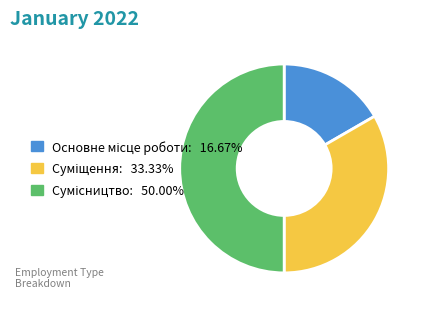

Approximately how many times larger is the value at Основне місце роботи compared to Суміщення?

0.5